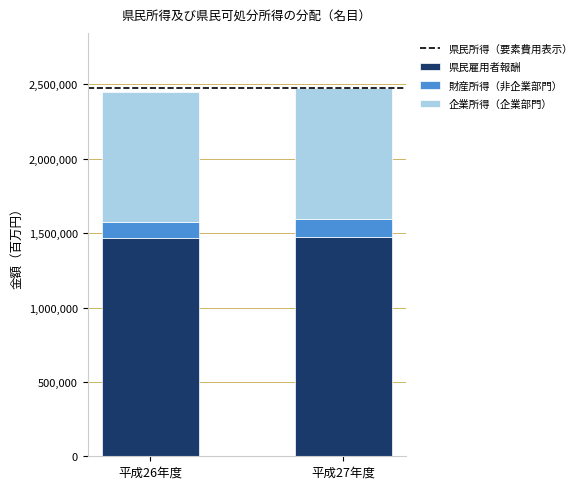

Are the bars horizontal?

No